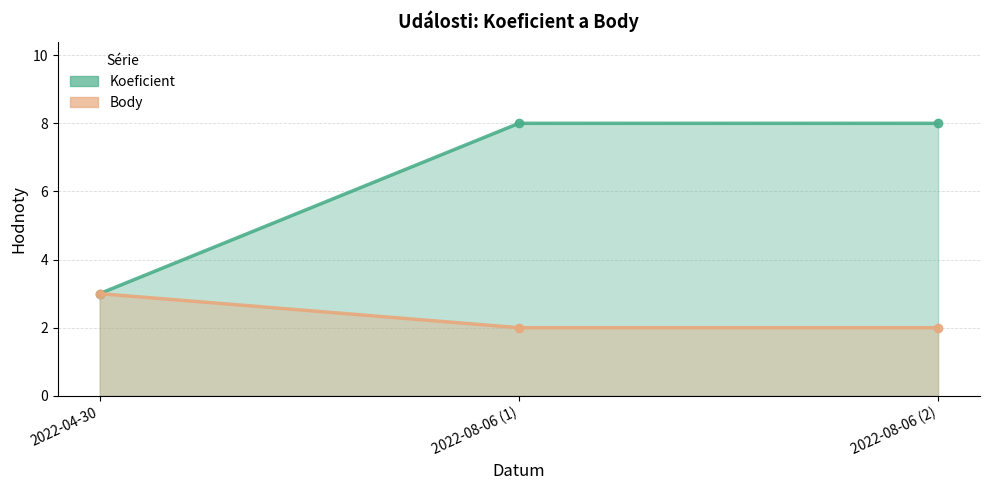

At which label is Koeficient closest to 5?

2022-04-30